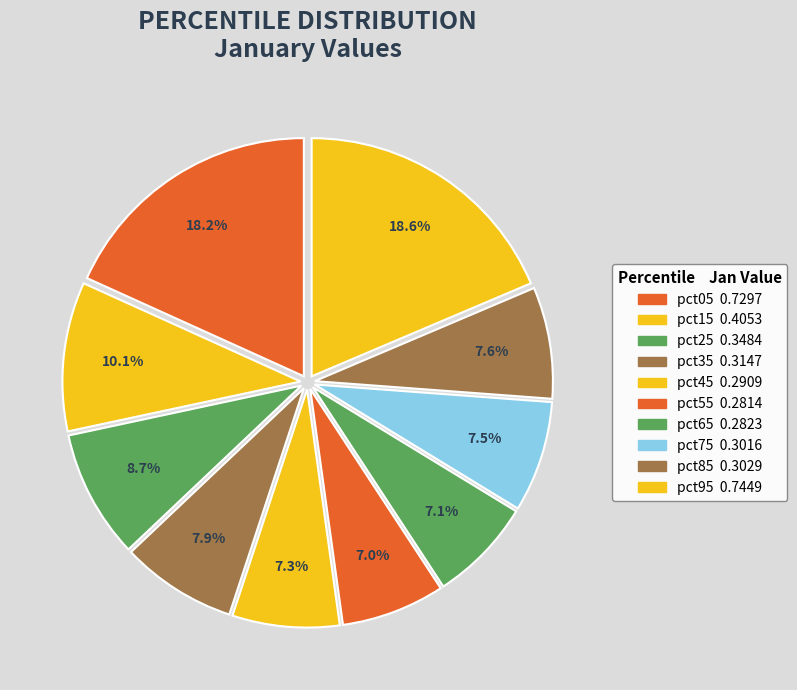

Is pct55 the majority of the pie?

No